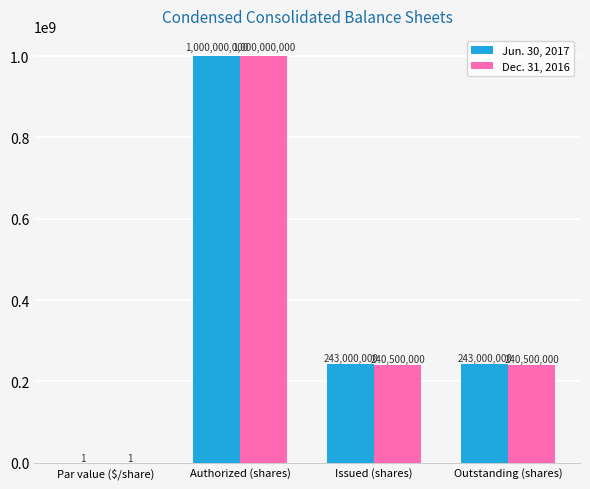

How many series are shown in this chart?

2